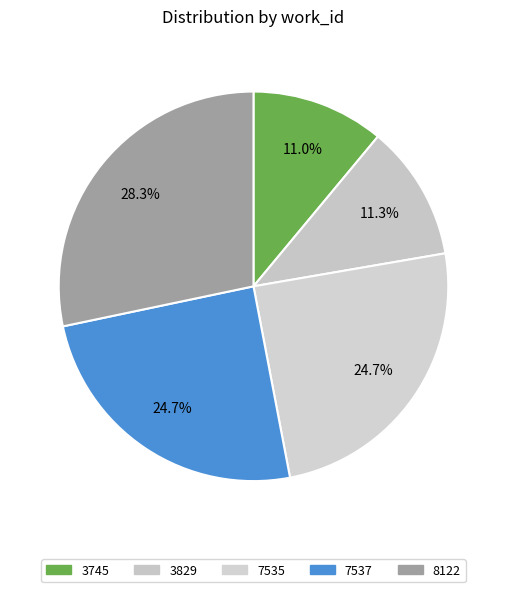

What is the smallest slice in the pie chart?

3745